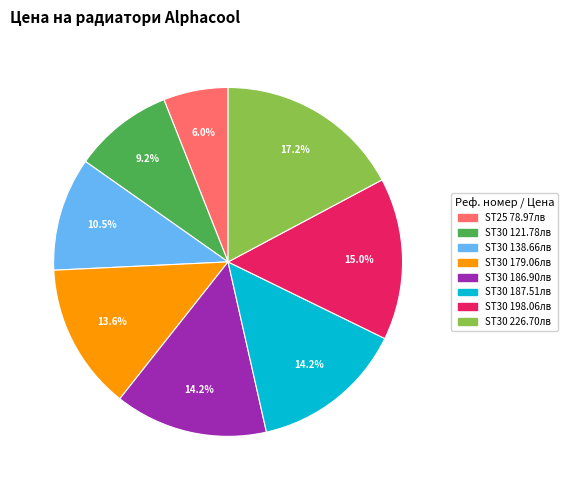

How many segments does this pie chart have?

8